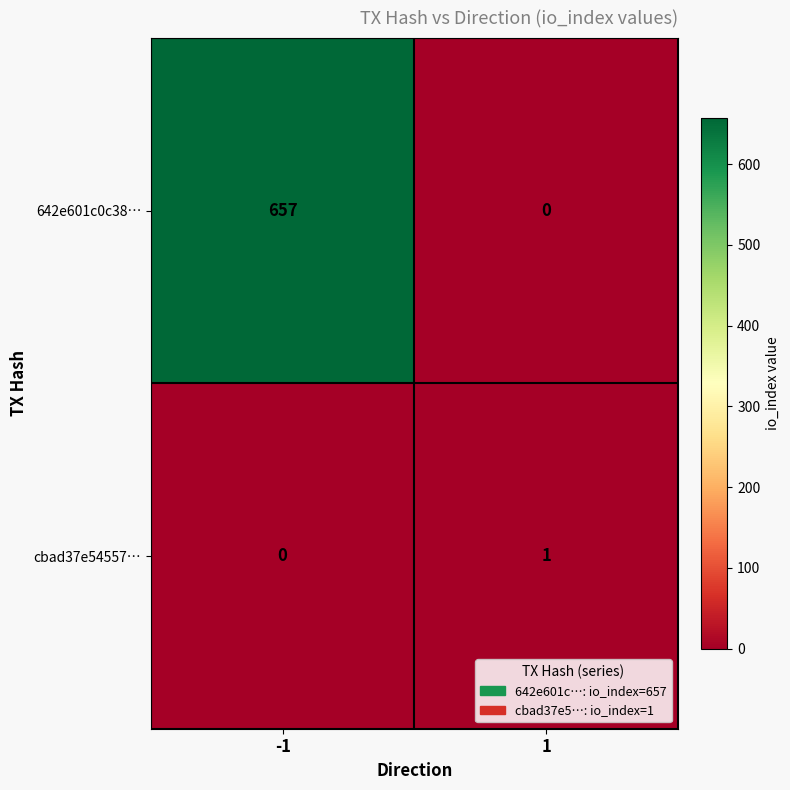

Between -1 and 1, which series saw the biggest shift?

642e601c0c38…